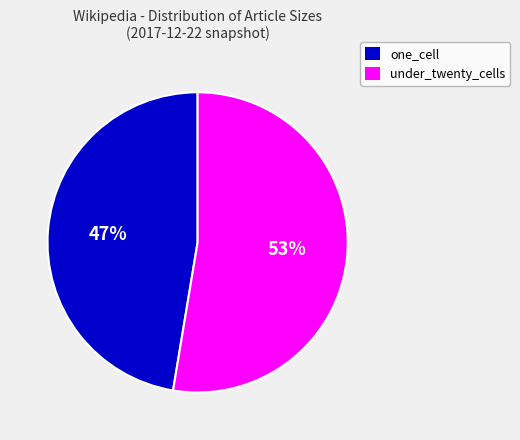

To the nearest percent, what is the average slice percentage?

50%